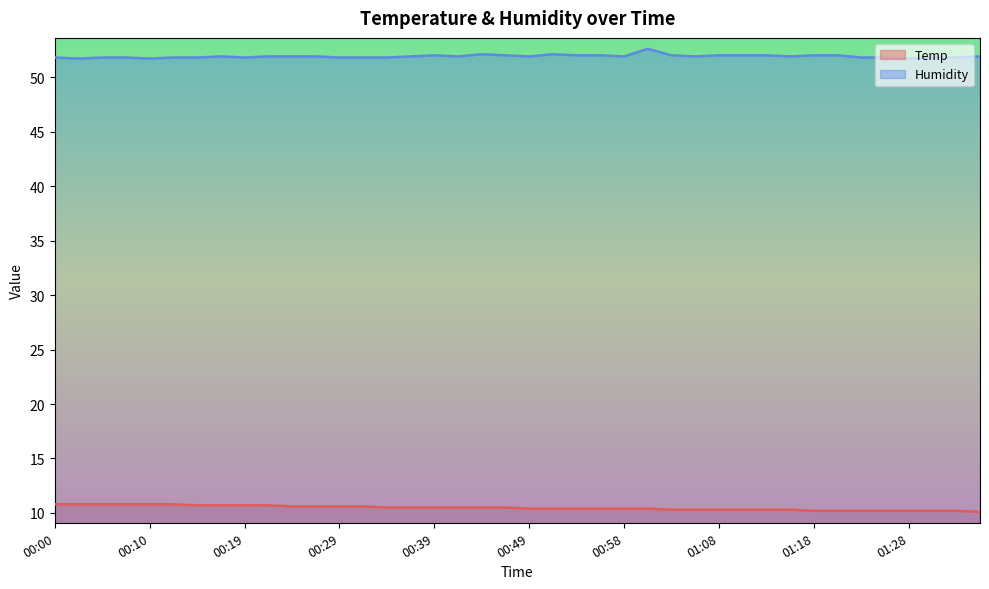

What is the spread (max minus min) of values at 01:23?

41.6